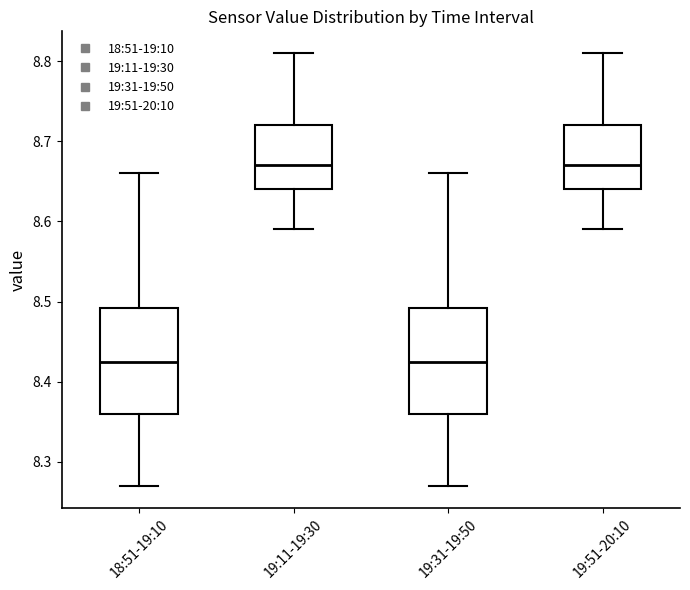

Reading left to right, read every box against the y-axis: the position of its median line, the range the box covers, and the ends of its whiskers. The values are not printed on the chart, so give them approximately, as read against the axis.

18:51-19:10: median 8.43, box 8.36 to 8.49, whiskers 8.27 to 8.66
19:11-19:30: median 8.67, box 8.64 to 8.72, whiskers 8.59 to 8.81
19:31-19:50: median 8.43, box 8.36 to 8.49, whiskers 8.27 to 8.66
19:51-20:10: median 8.67, box 8.64 to 8.72, whiskers 8.59 to 8.81